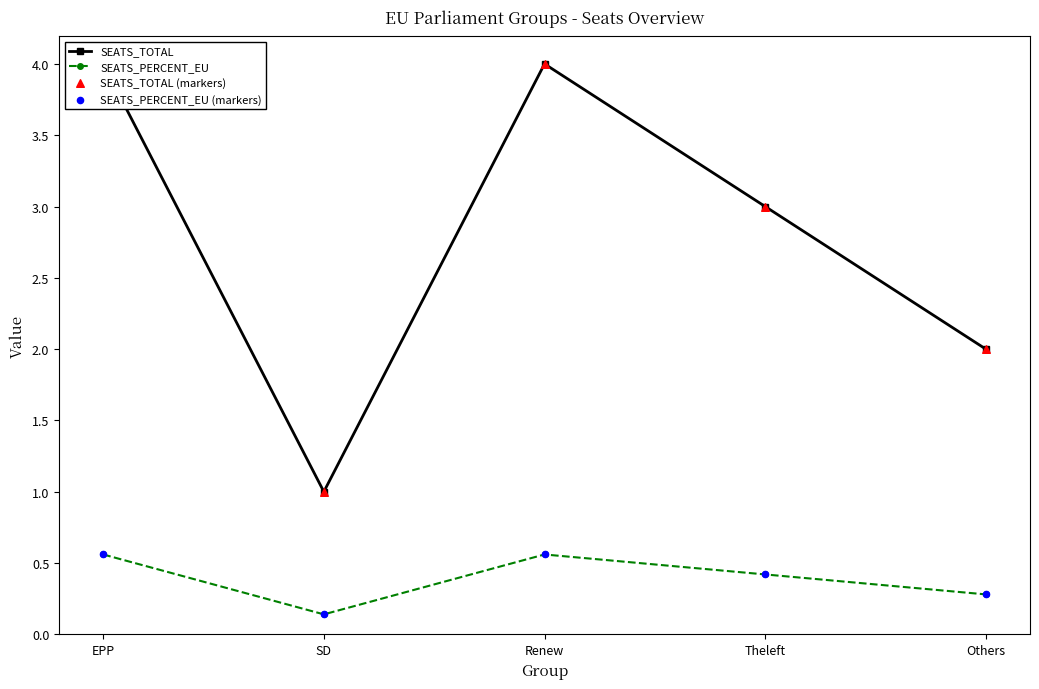

What is the total value across all series at Renew?

9.1